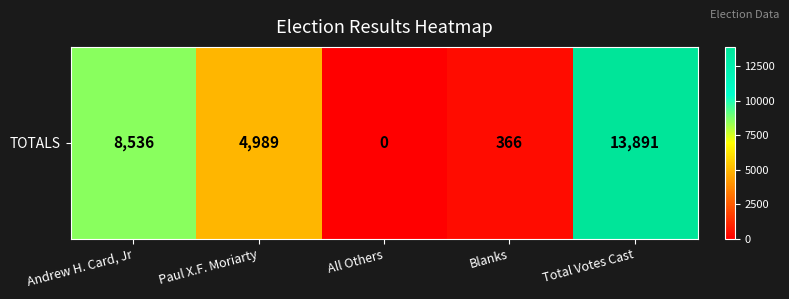

What is the average value?

5556